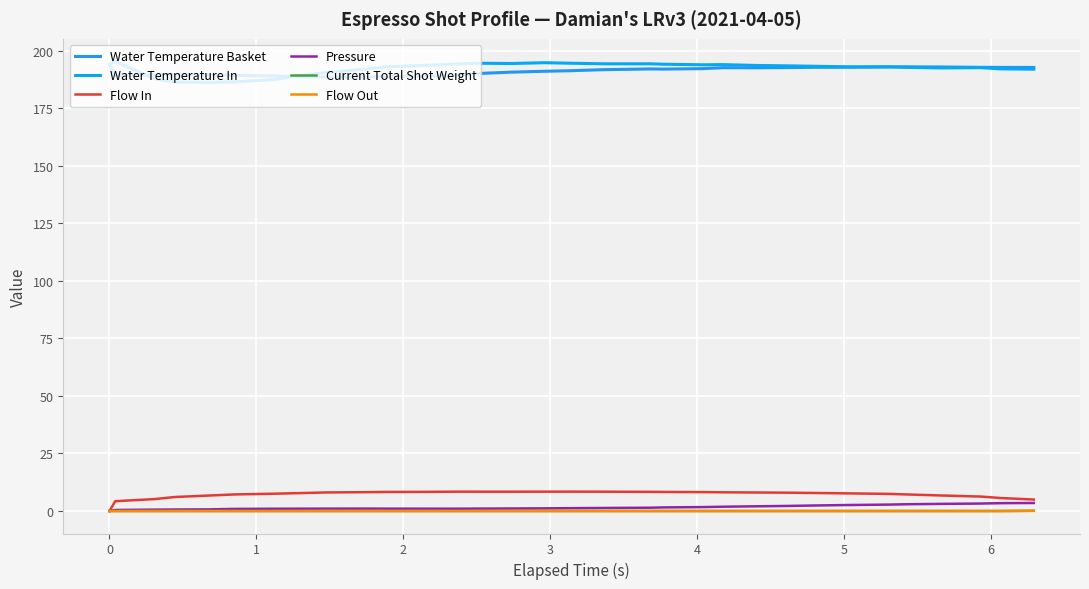

Is this an area chart (filled region under the line)?

No